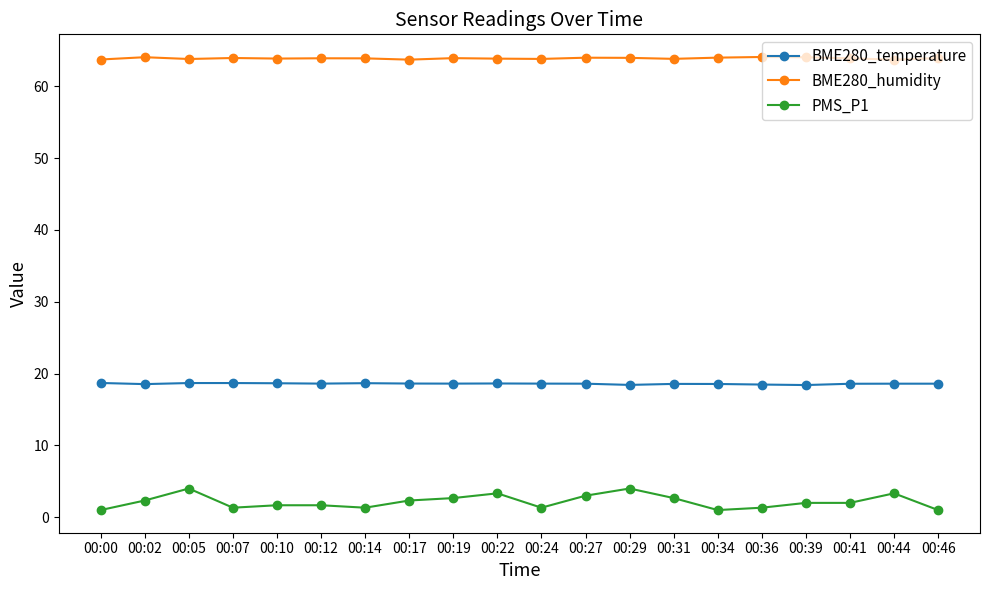

In BME280_humidity, how many points are higher than both neighbors (excluding endpoints)?

6